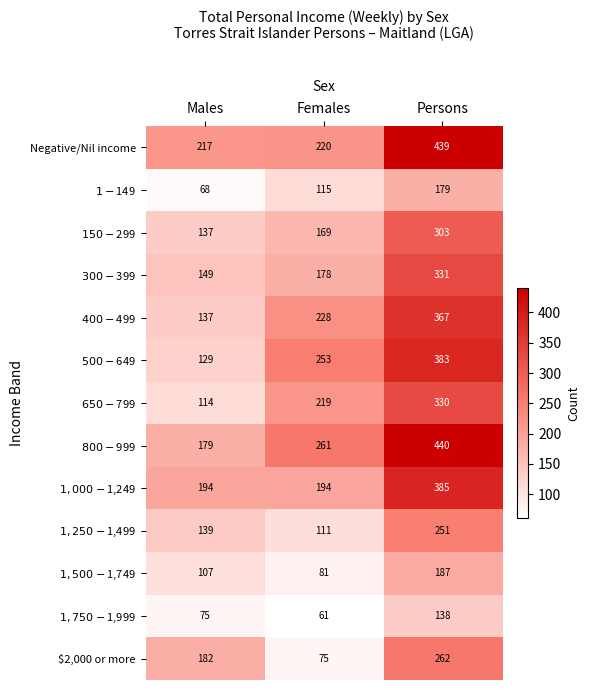

Count the number of categories in the chart.

3